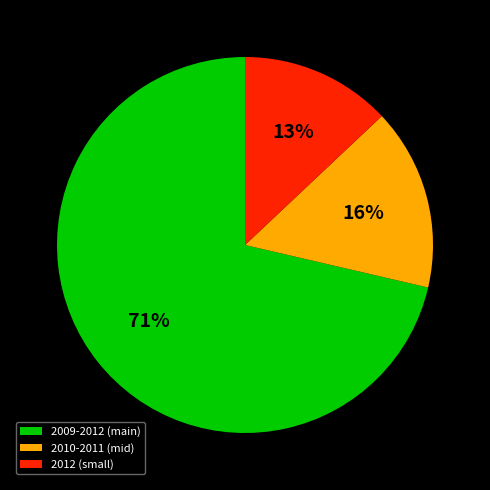

The 2012 (small) slice represents 13% of the pie. True or false?

True